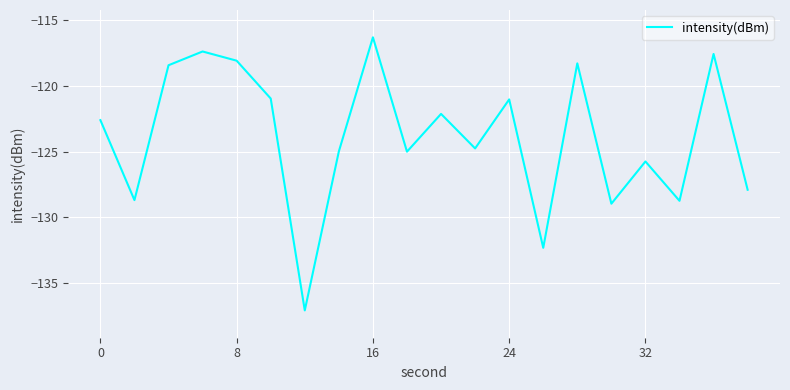

What is the difference between the maximum and minimum values?

20.8